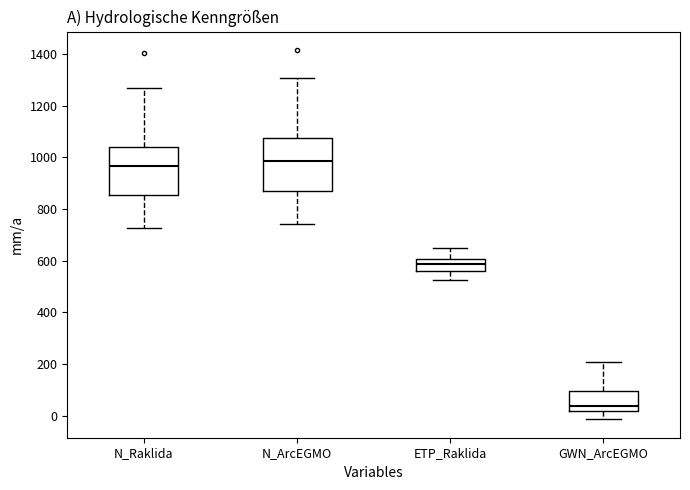

Where is the upper edge of the box for ETP_Raklida on the y-axis? The values are not printed on the chart, so give them approximately, as read against the axis.

600